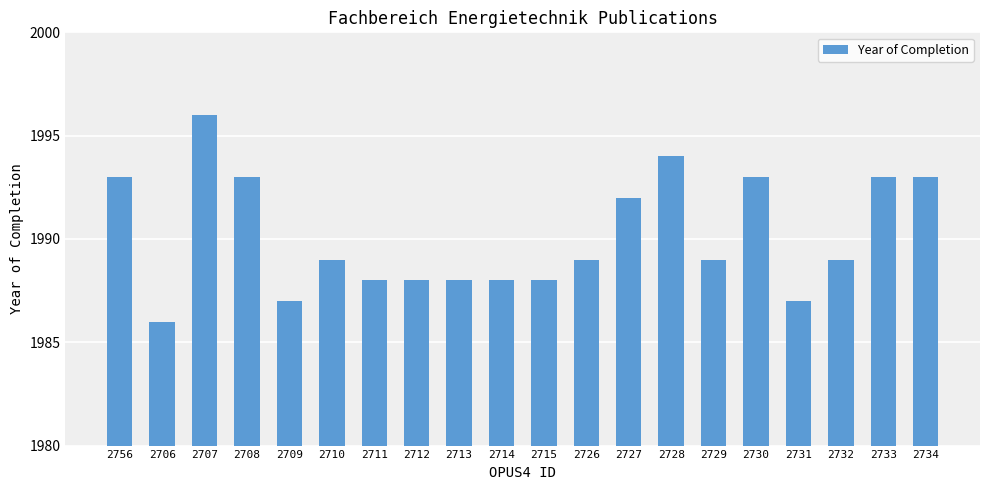

What position from the left is 2709?

5